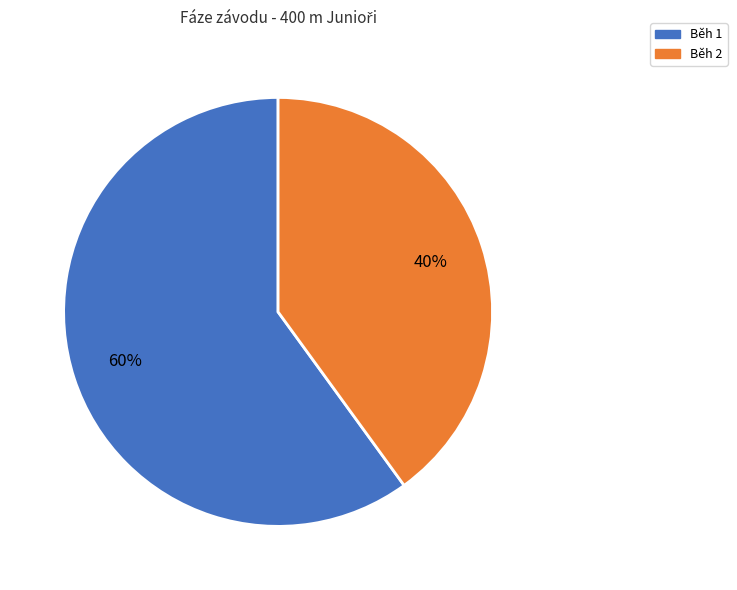

What percentage is the Běh 1 slice, to the nearest percent?

60%